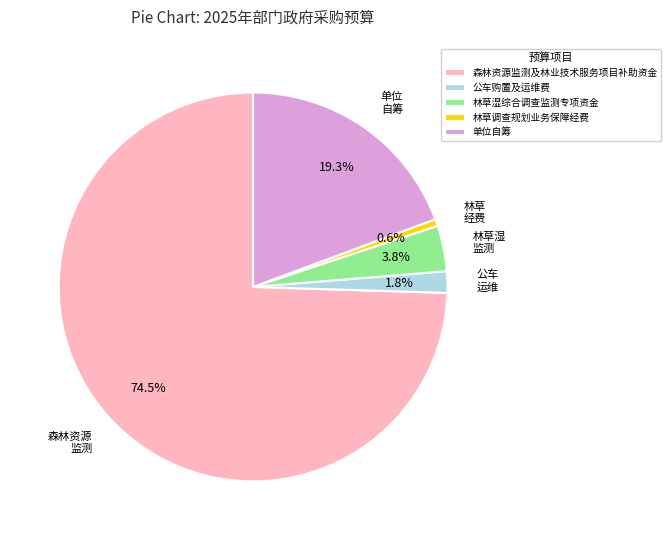

The 森林资源监测及林业技术服务项目补助资金 slice represents 80% of the pie. True or false?

False